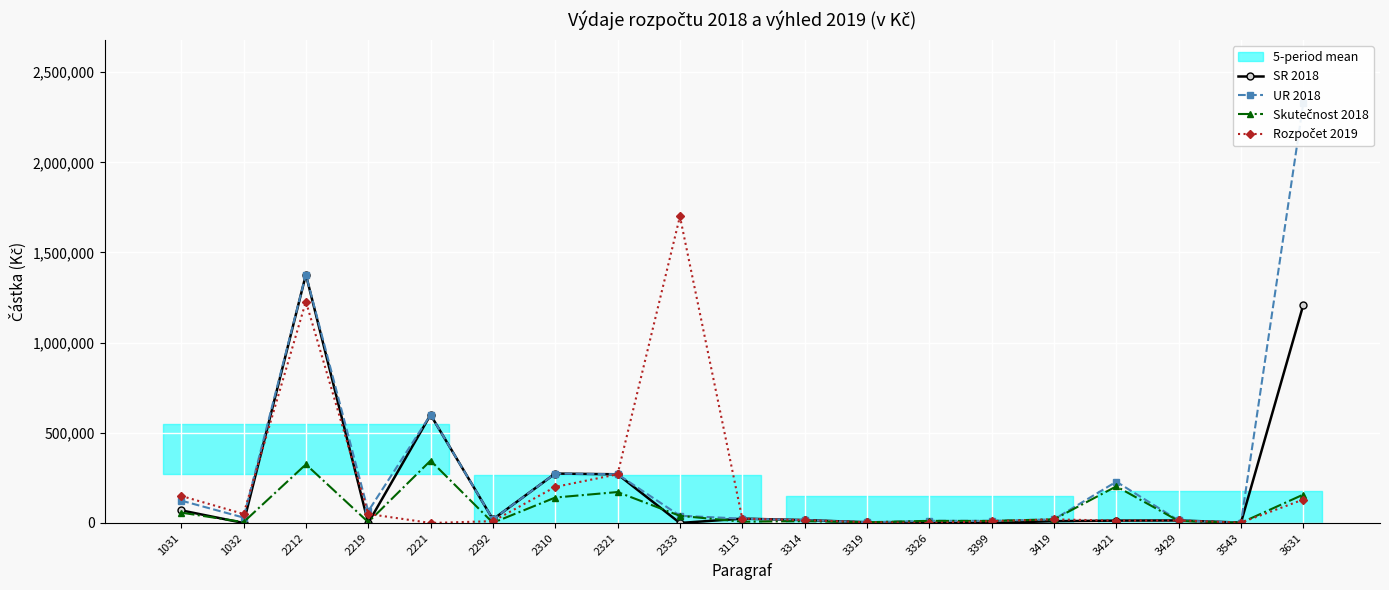

At which category does Rozpočet 2019 reach its first local valley?

1032